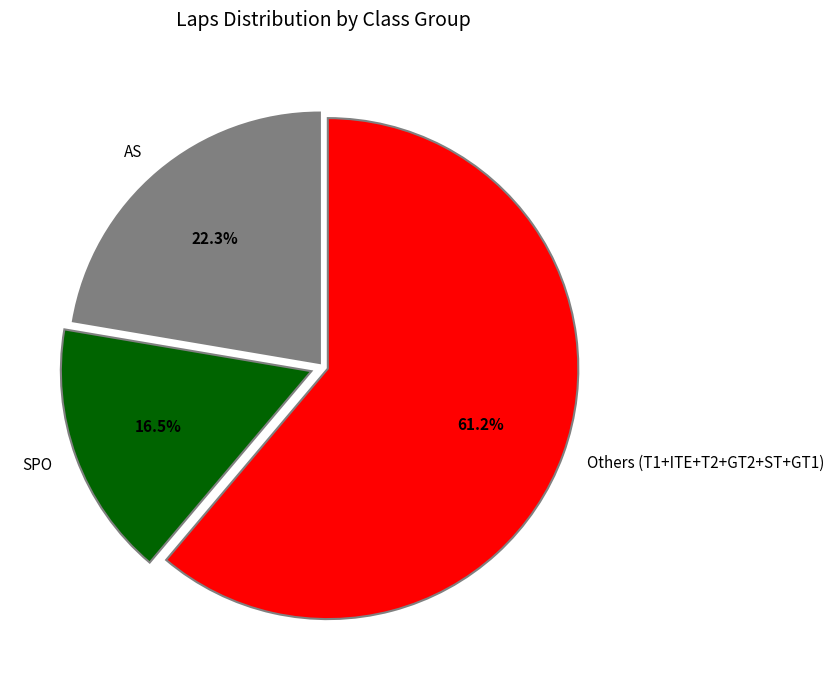

Do Others (T1+ITE+T2+GT2+ST+GT1) and AS together represent more than half of the pie?

Yes